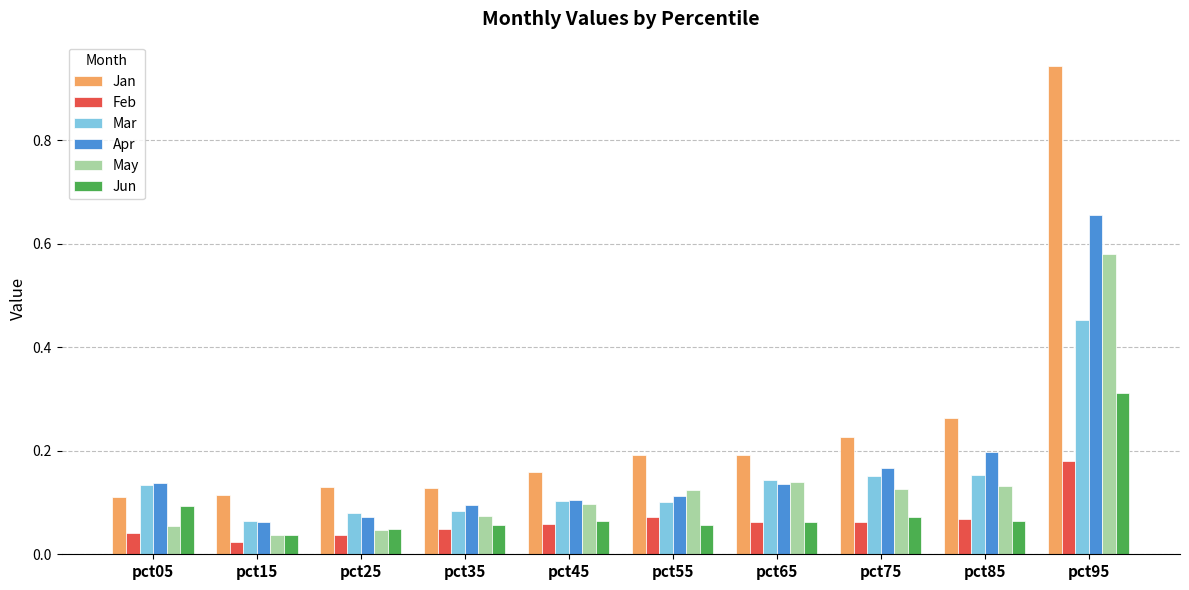

At how many categories does at least one series exceed 0?

10